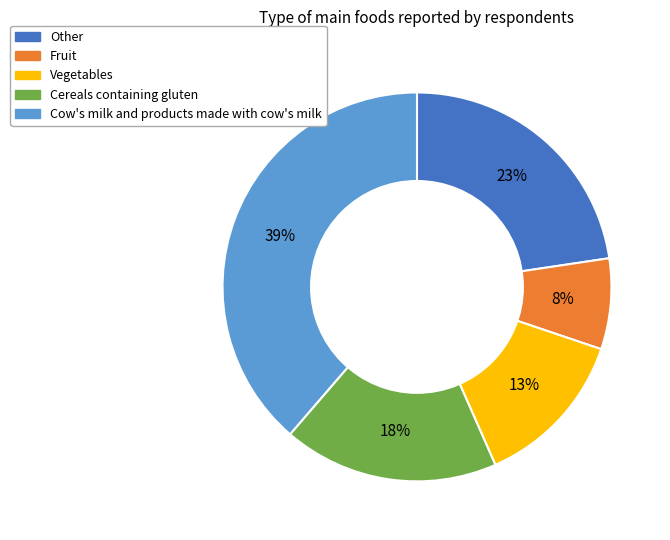

Which has a higher value, Fruit or Vegetables?

Vegetables